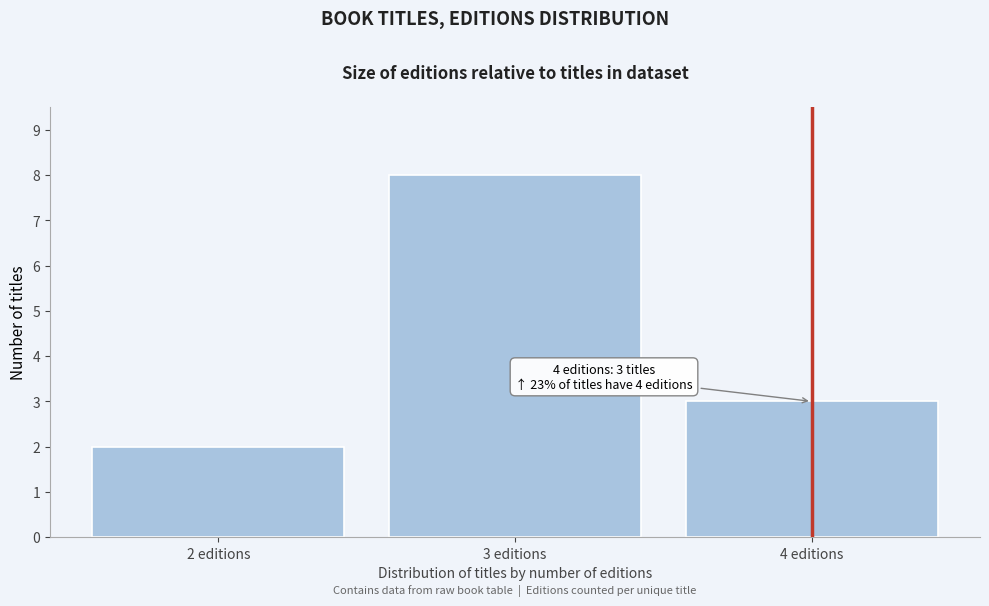

Reading left to right, list all the values displayed in this chart.

2 editions=2	3 editions=8	4 editions=3